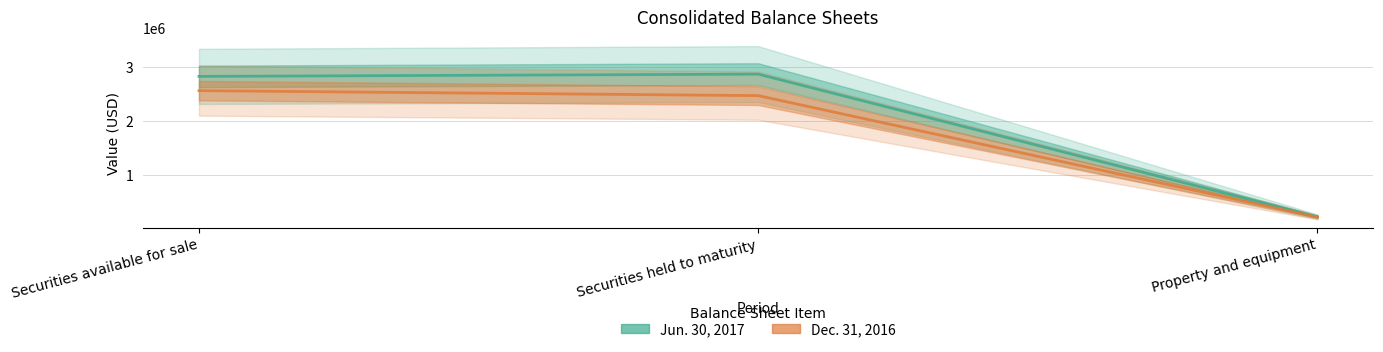

Between Property and equipment and Securities held to maturity, which is larger?

Securities held to maturity